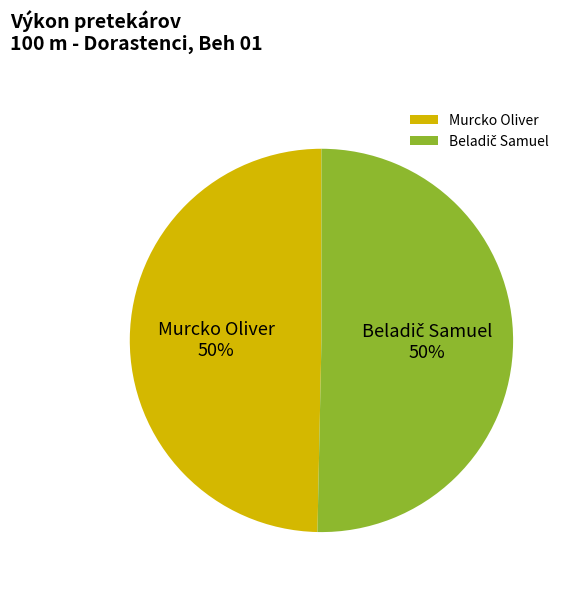

How many slices are in this pie chart?

2